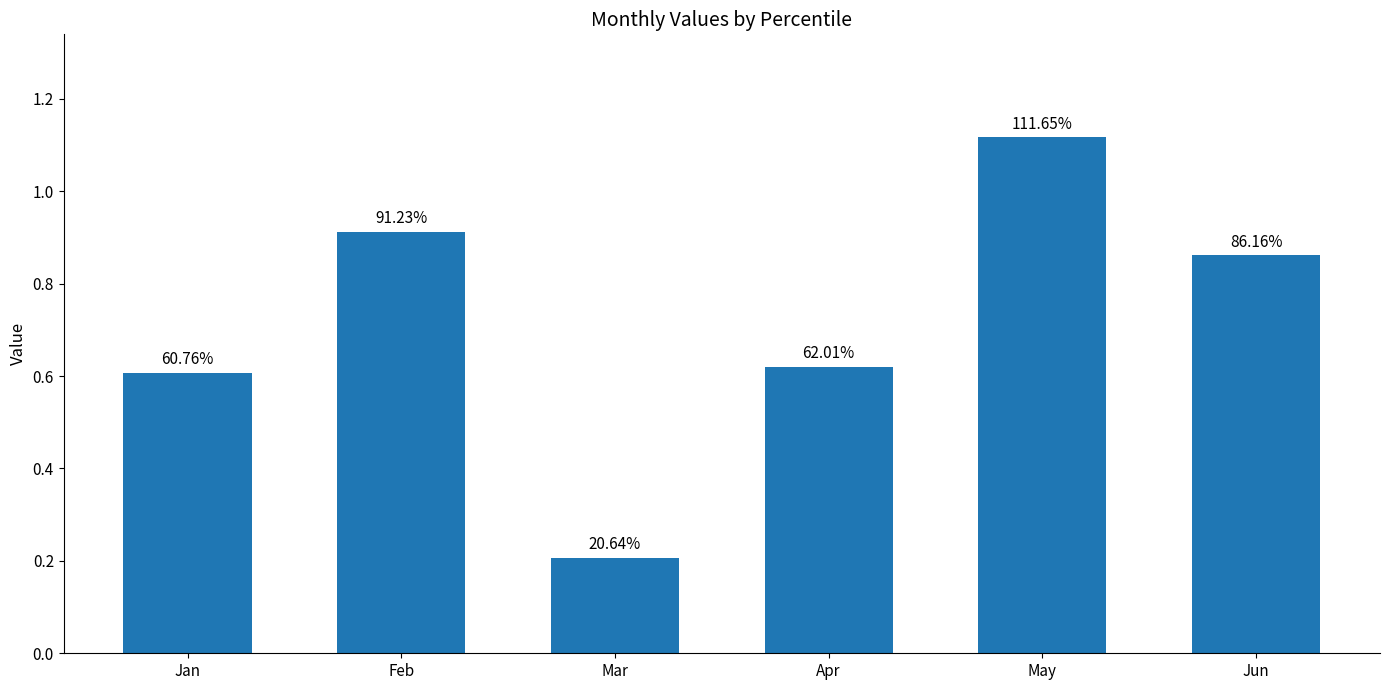

Which label corresponds to the largest value in the chart?

May